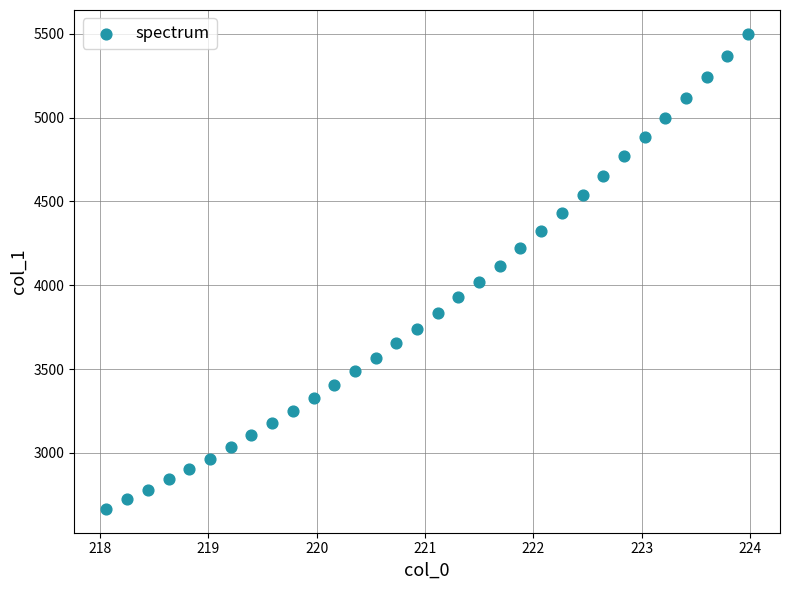

What is the range of X values (max minus min)?

5.9